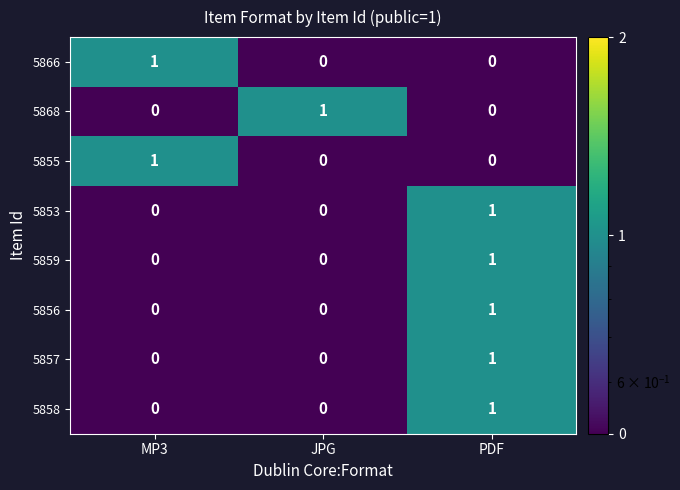

The value of 5859 at MP3 is 0. True or false?

True